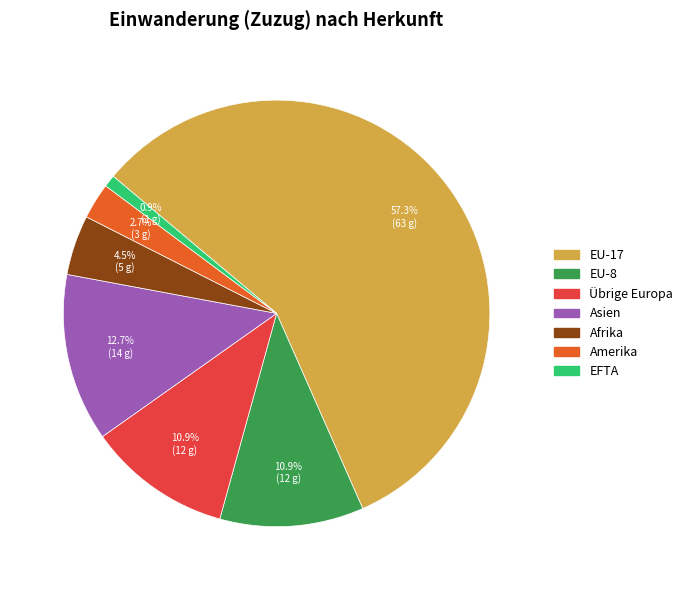

Is there any slice that represents more than half of the pie?

Yes